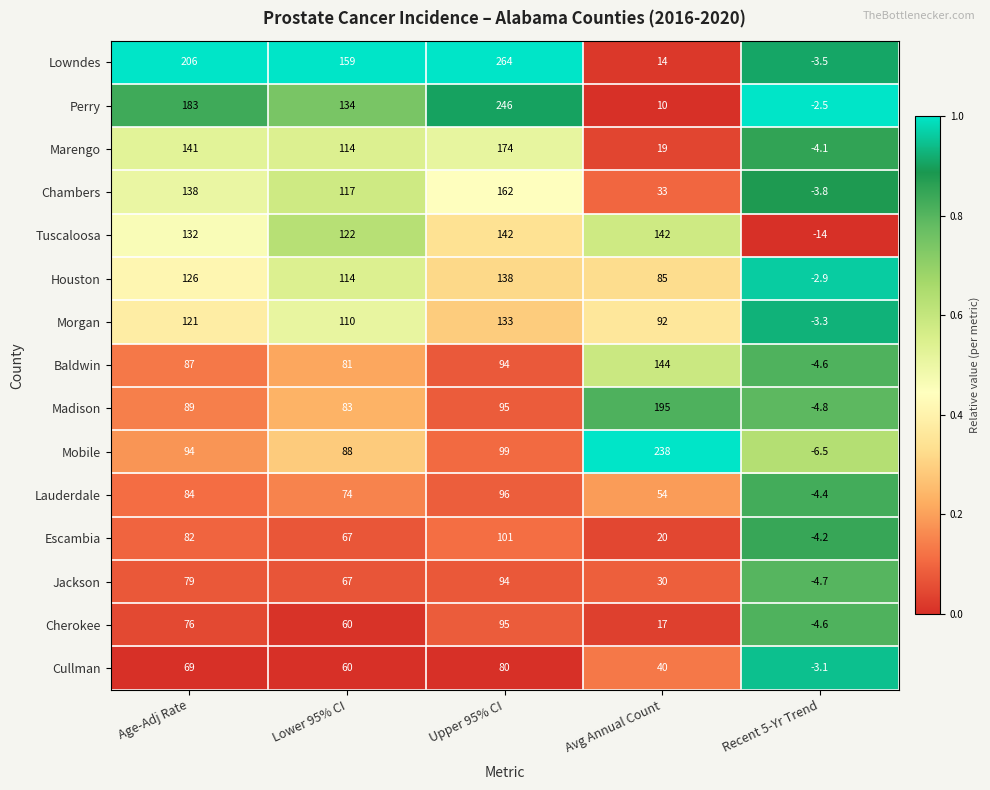

What is the lowest value of the Jackson series?

-4.7